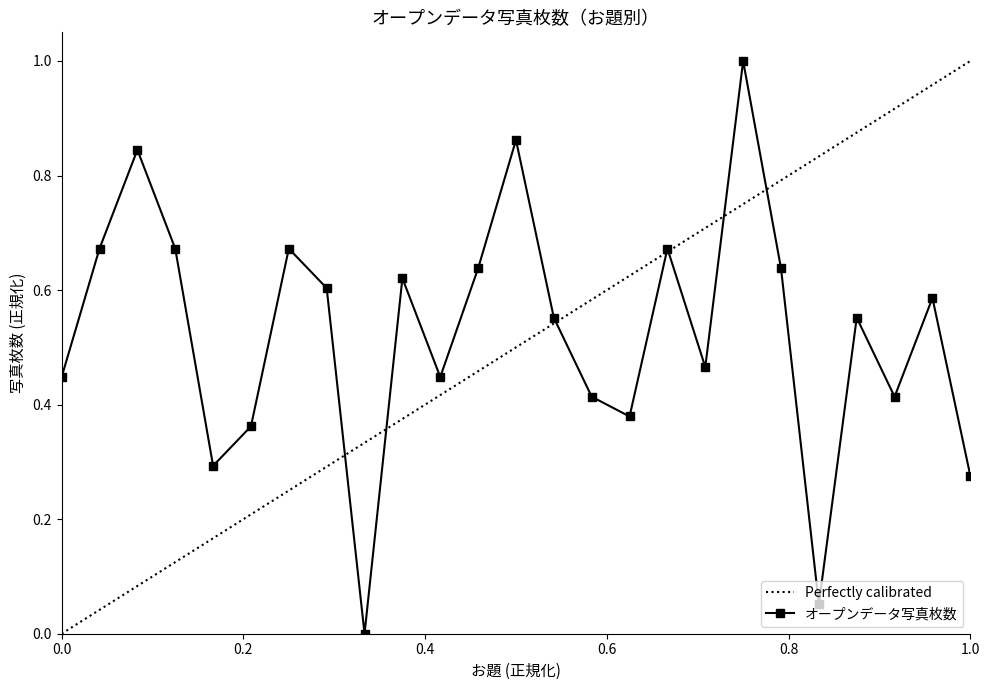

In オープンデータ写真枚数, how many points are lower than both neighbors (excluding endpoints)?

7